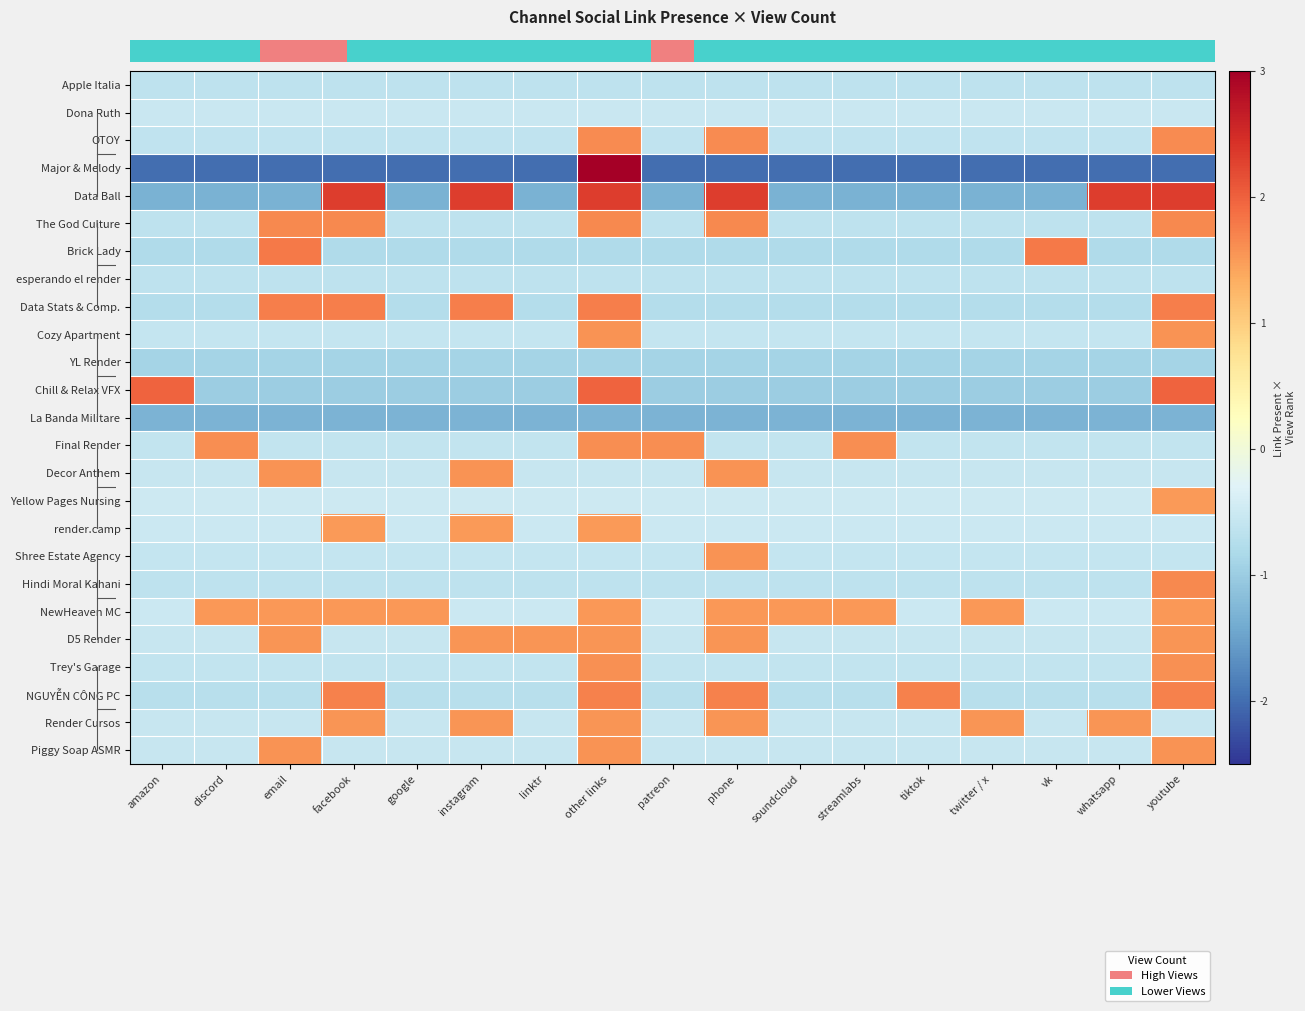

List the labels in order of esperando el render value, largest first.

amazon, discord, email, facebook, google, instagram, linktr, other links, patreon, phone, soundcloud, streamlabs, tiktok, twitter / x, vk, whatsapp, youtube